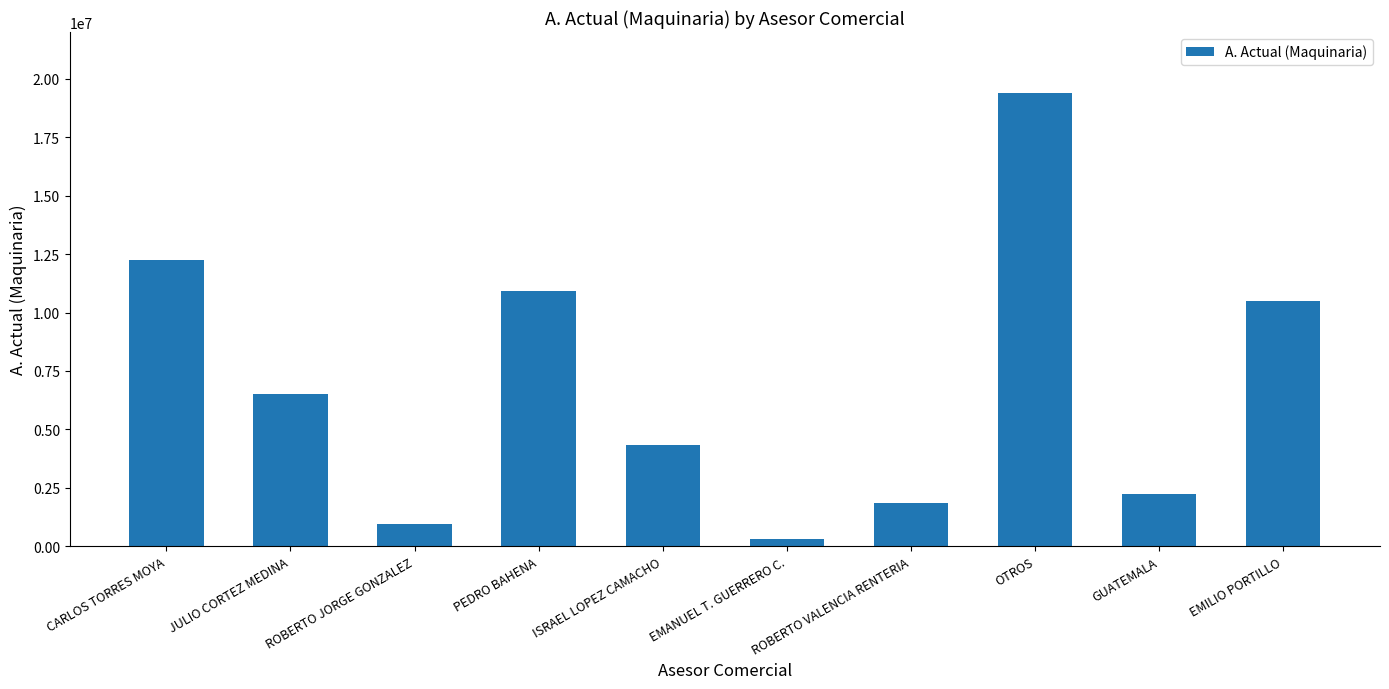

What is the label of the 4th bar from the left?

PEDRO BAHENA